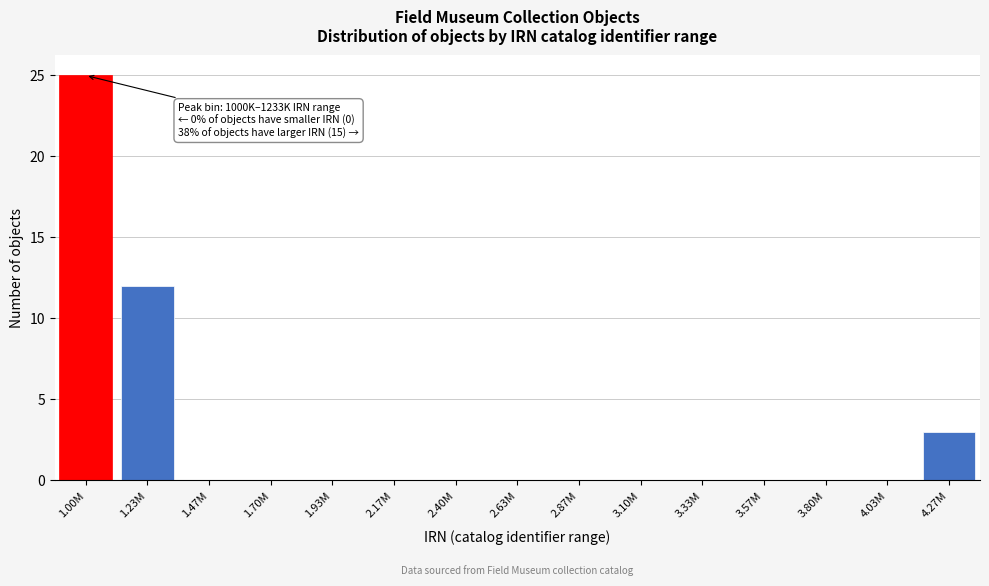

Reading right to left, what are all the values shown in this chart?

4.27M=3	4.03M=0	3.80M=0	3.57M=0	3.33M=0	3.10M=0	2.87M=0	2.63M=0	2.40M=0	2.17M=0	1.93M=0	1.70M=0	1.47M=0	1.23M=12	1.00M=25